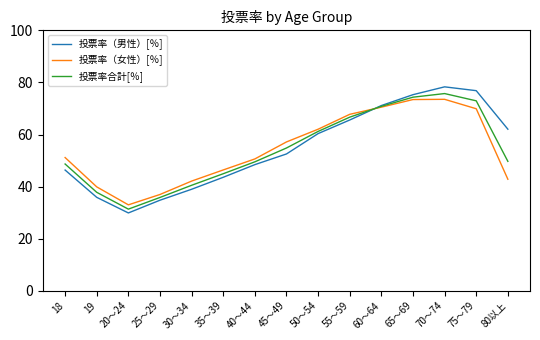

Which series changed the most between 19 and 55～59?

投票率（男性）[％]